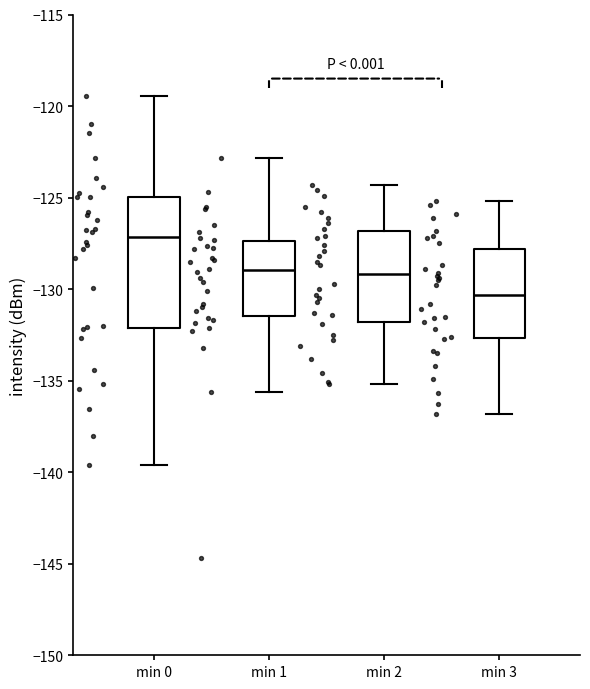

Which box's median line is the highest?

min 0